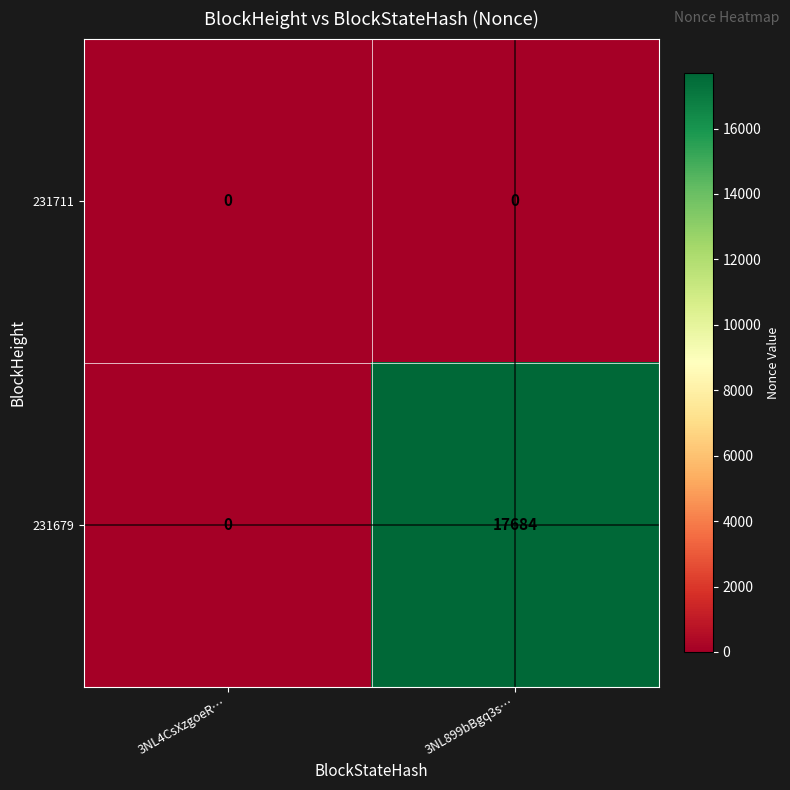

At which category does the chart reach its peak across all series?

3NL899bBgq3s…